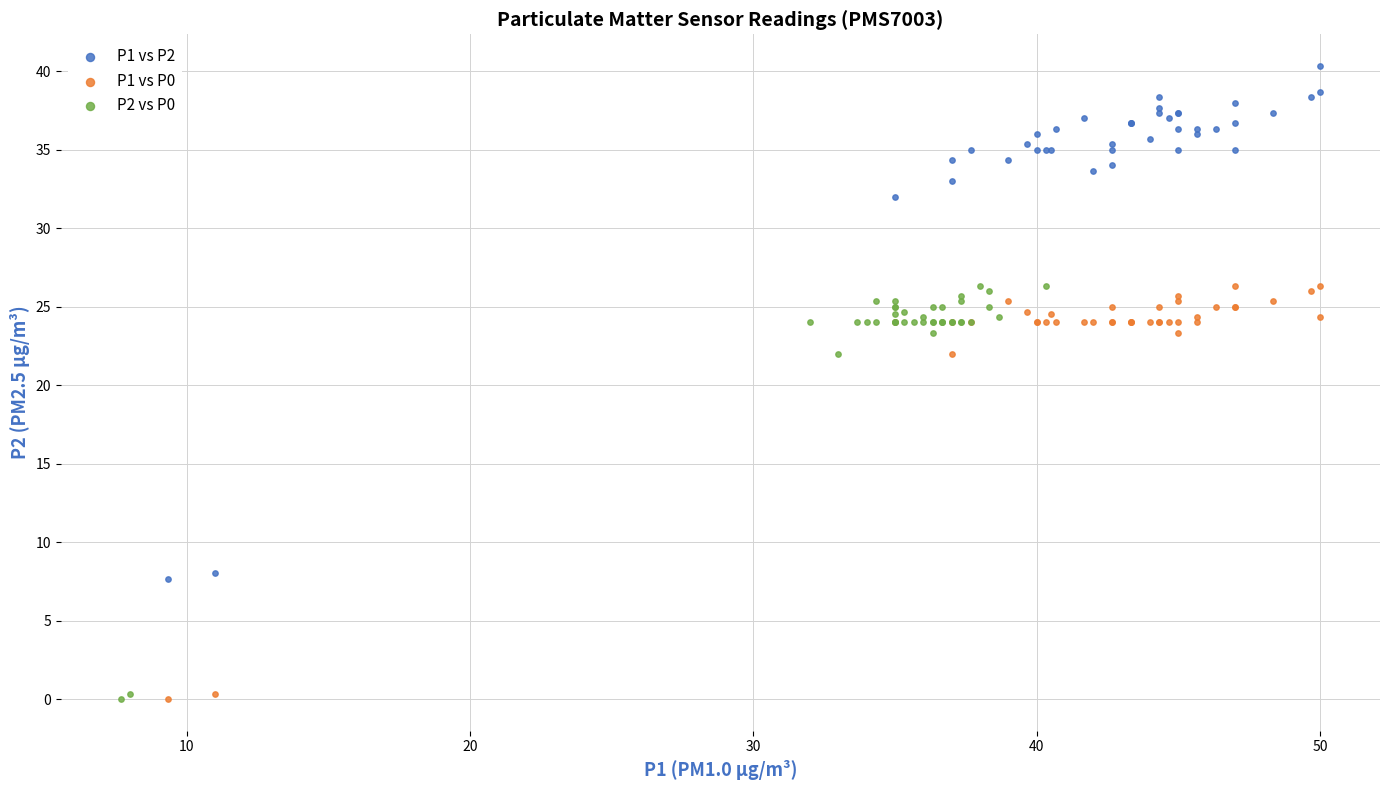

Which series has the widest spread of Y values?

P1 vs P2